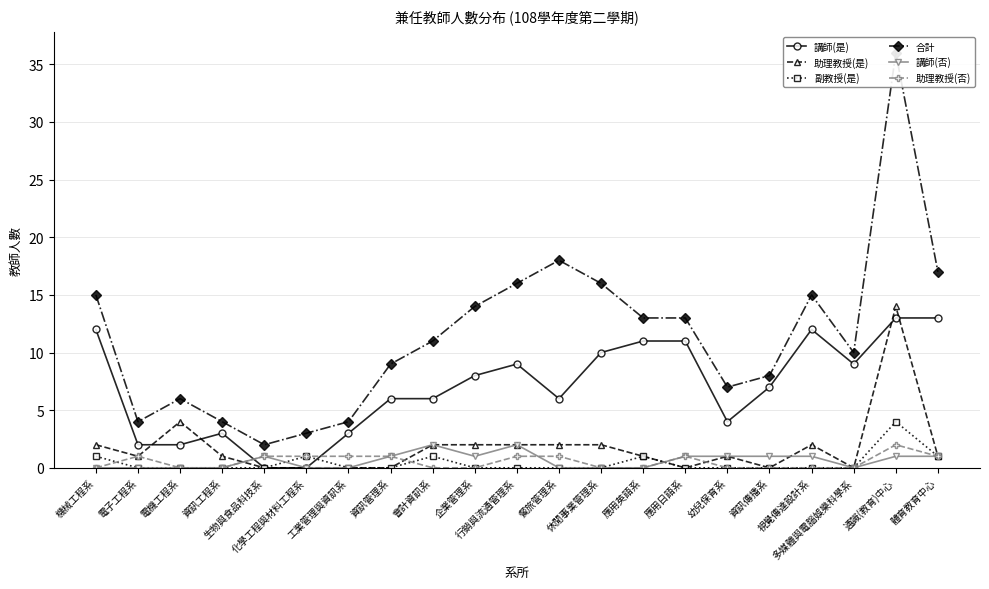

What is the total value across all series at 電子工程系?

8